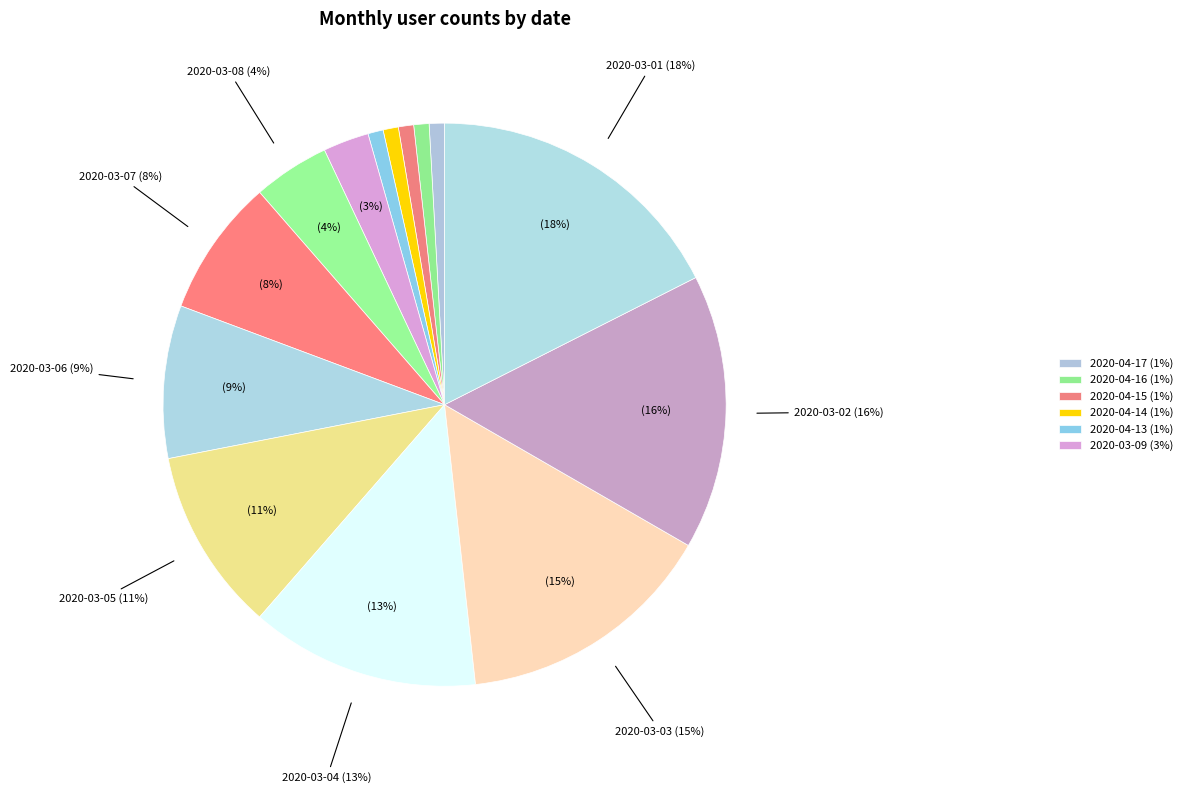

True or false: 2020-04-17 accounts for 12% of the total.

False